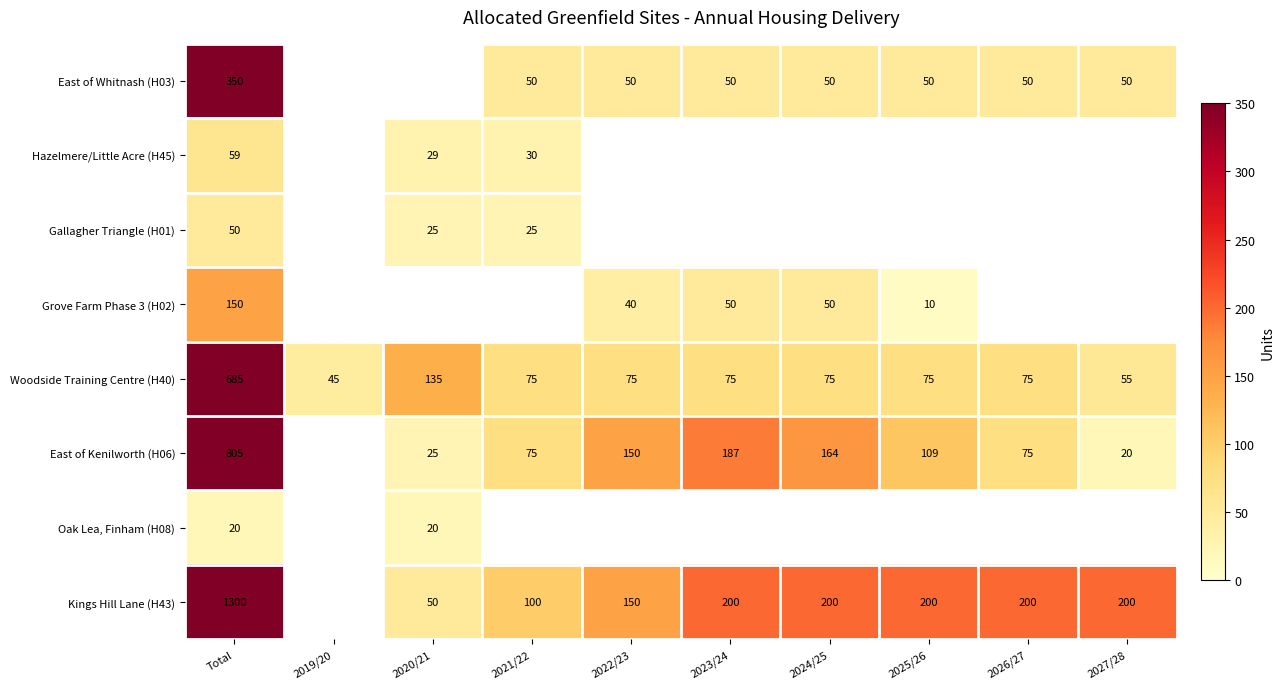

The East of Kenilworth (H06) series shows 47.0 at 2025/26. True or false?

False